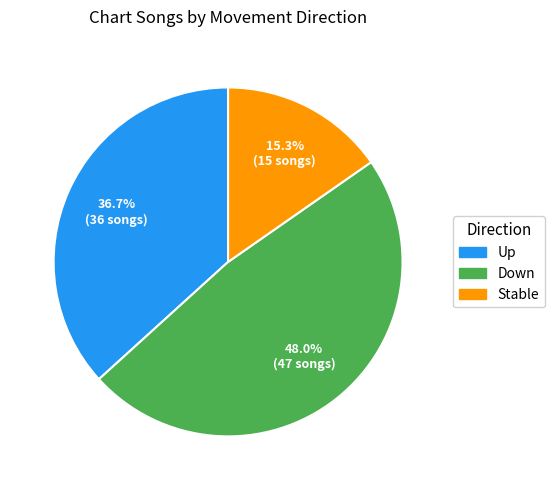

Which slice is the largest?

Down